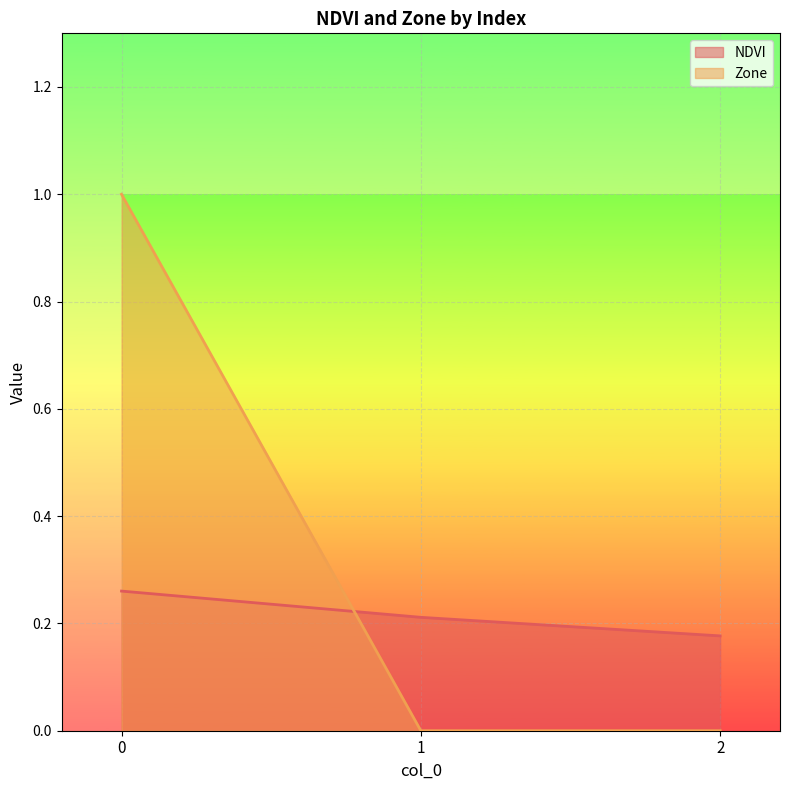

Is the value of Zone at 0 greater than the value of NDVI at 1?

Yes